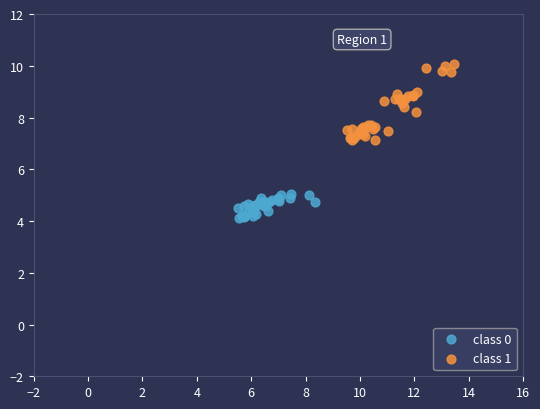

What are all the series names shown in the legend?

class 0, class 1